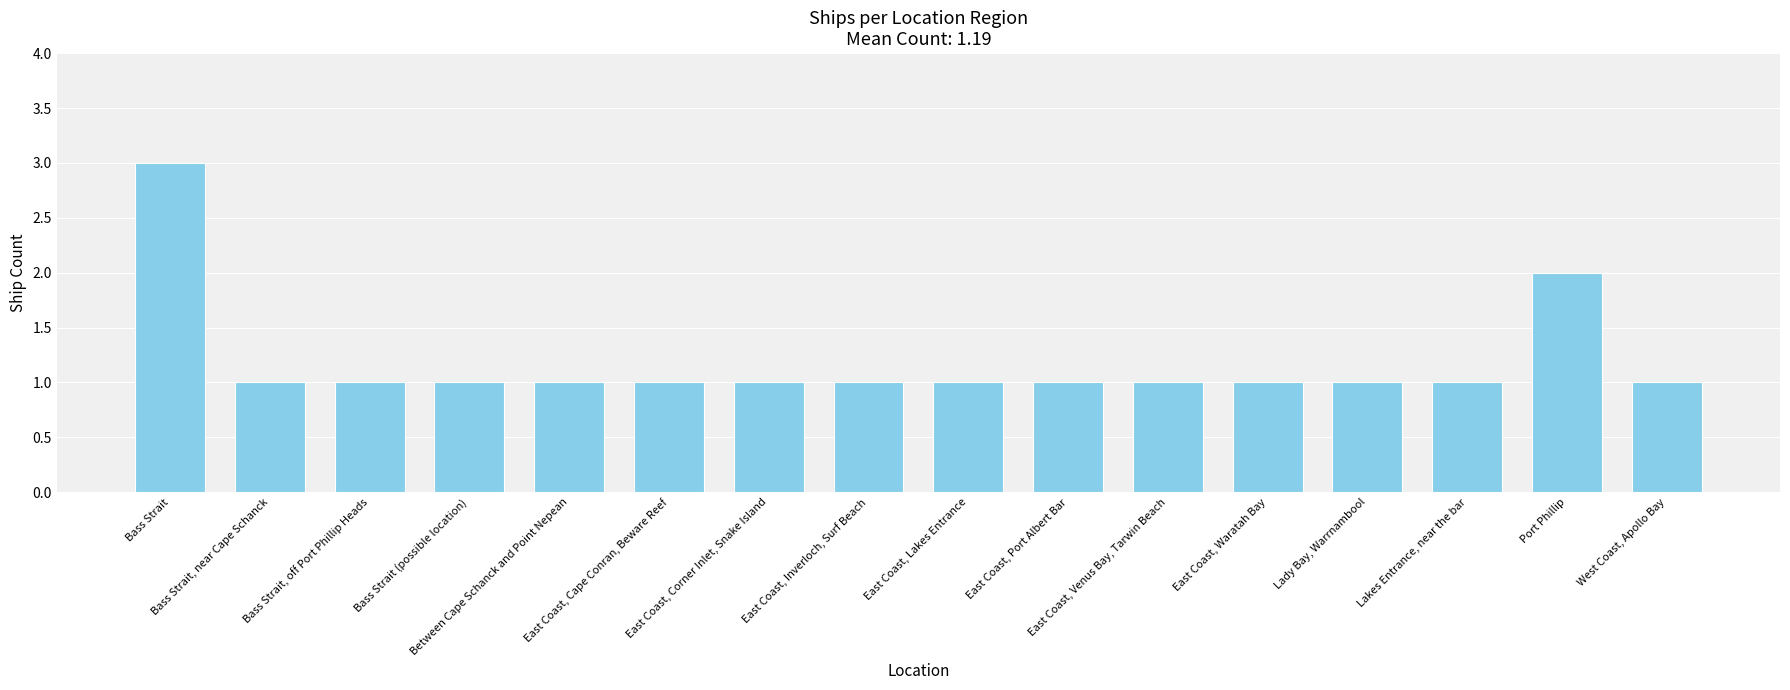

What is the value of the 9th bar from the left?

1